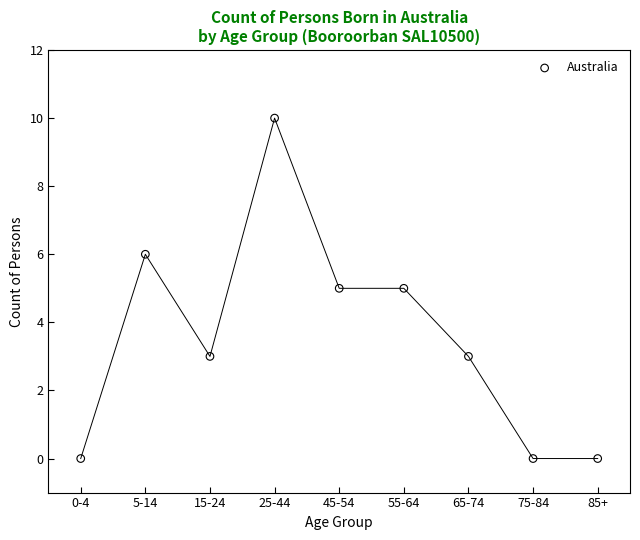

What is the range of Y values (max minus min)?

10